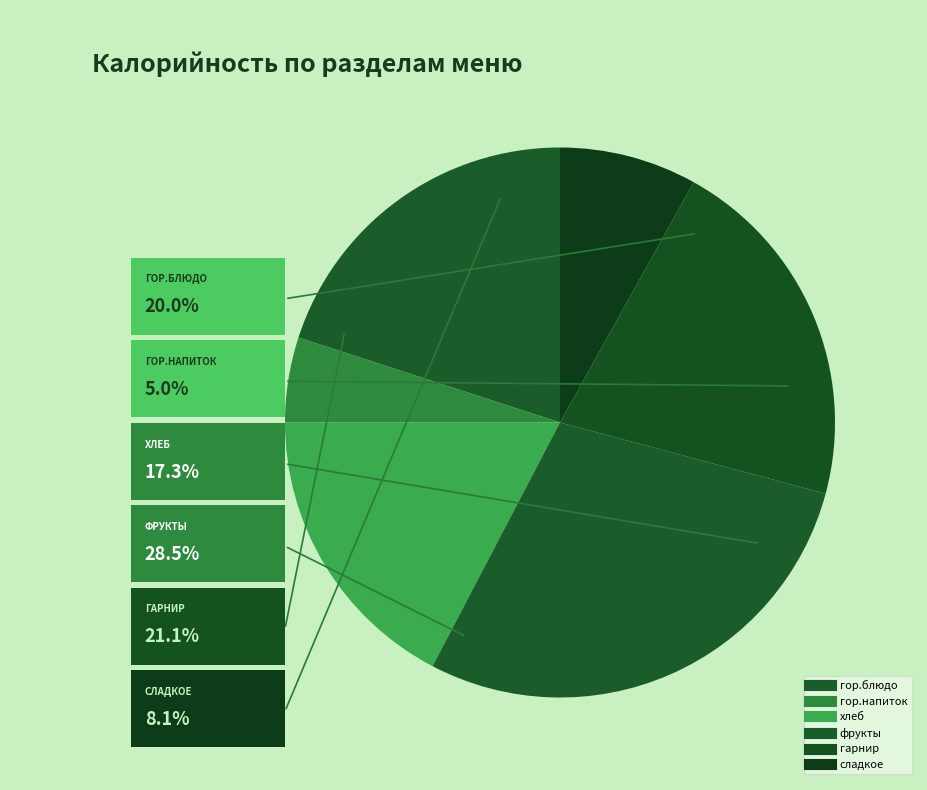

Which has a higher value, фрукты or сладкое?

фрукты